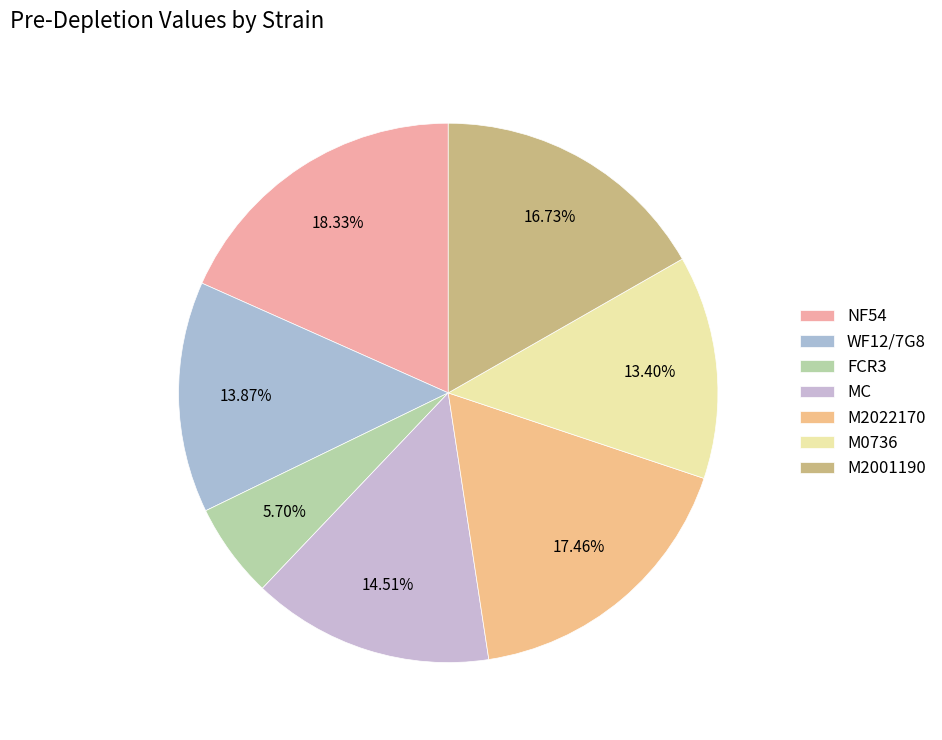

How many segments does this pie chart have?

7